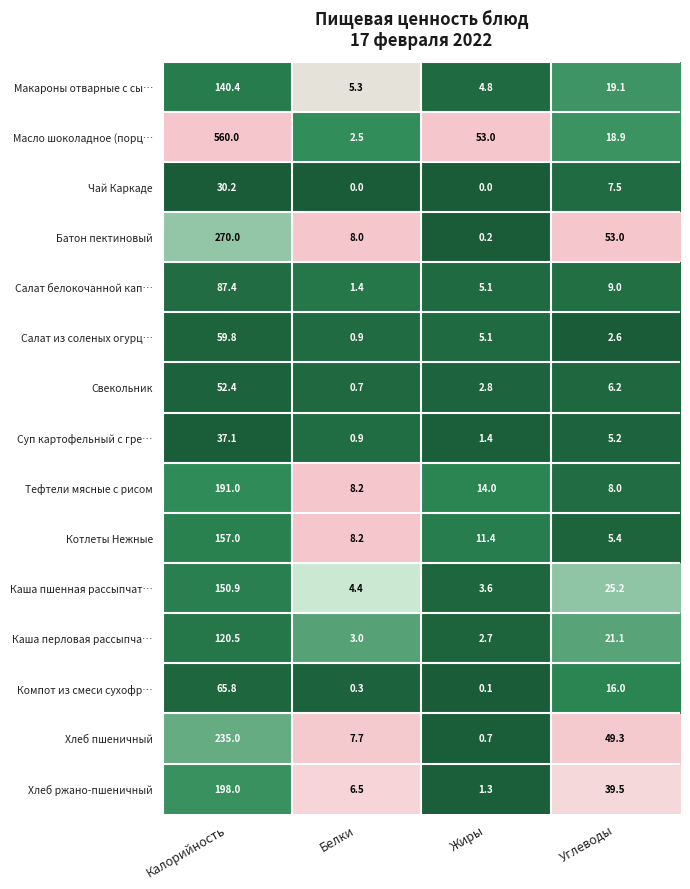

Is it true that Тефтели мясные с рисом equals 339.1 at Калорийность?

False